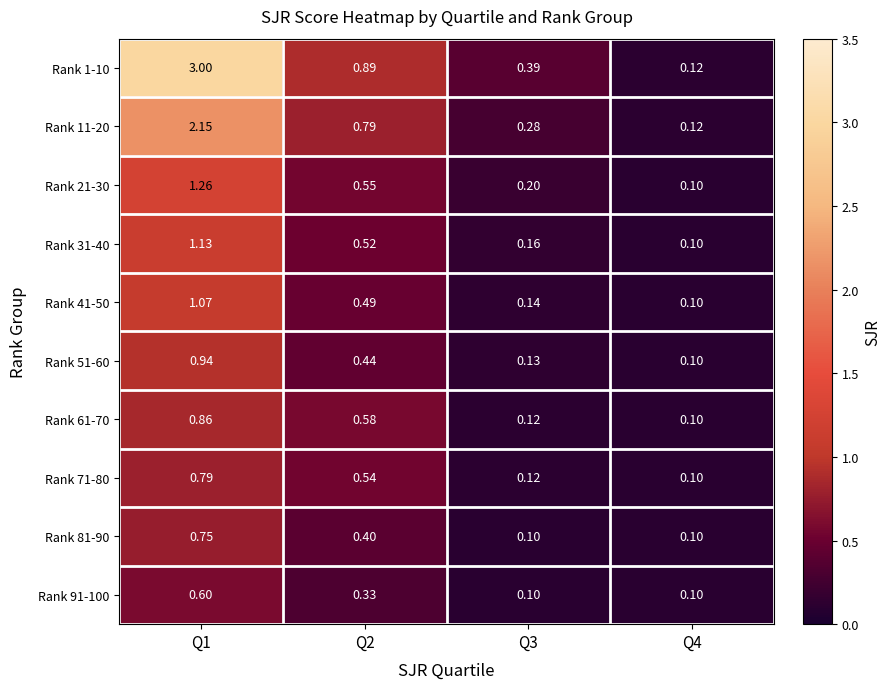

Is the value of Rank 51-60 at Q3 greater than the value of Rank 1-10 at Q3?

No